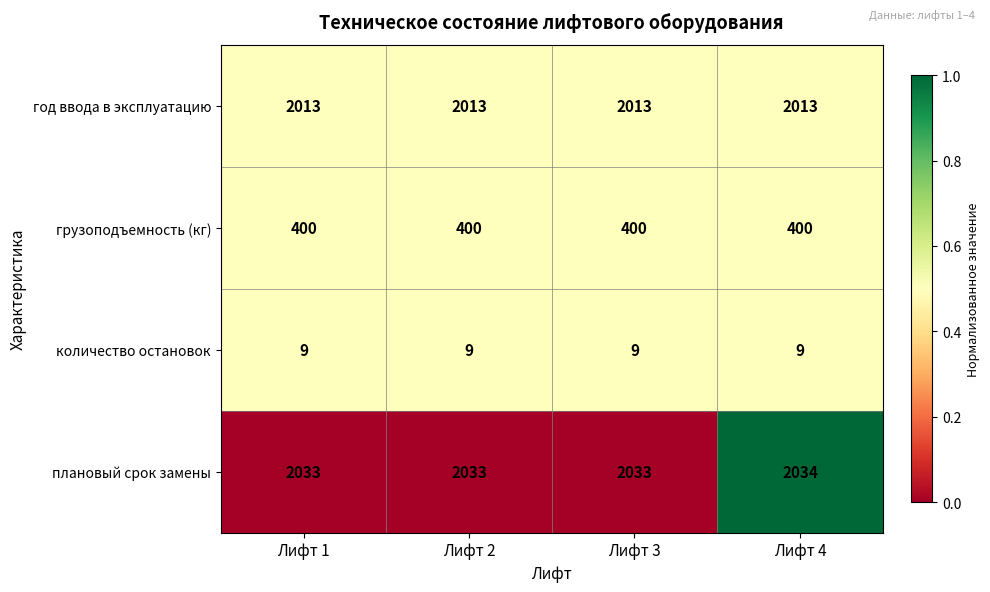

What is the average value of the грузоподъемность (кг) series?

400